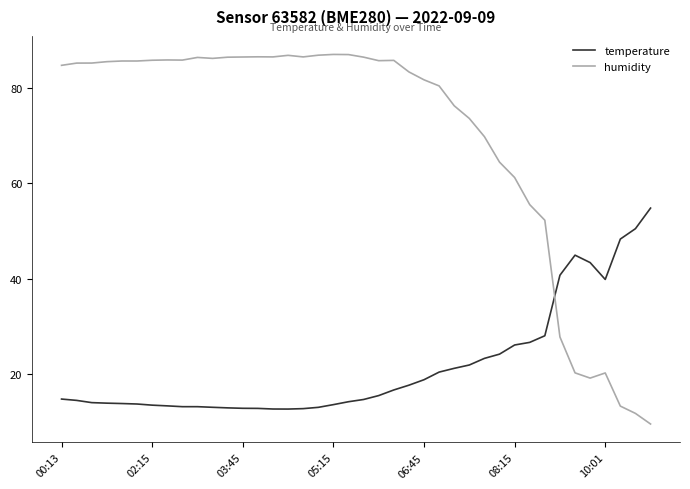

Which series has the largest total across all categories?

humidity